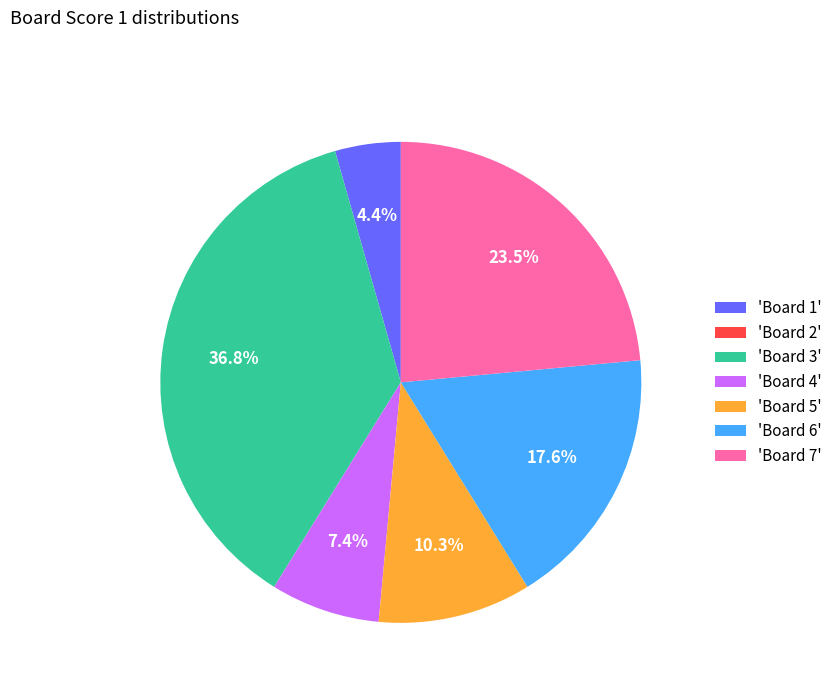

Between 'Board 6' and 'Board 3', which is larger?

'Board 3'